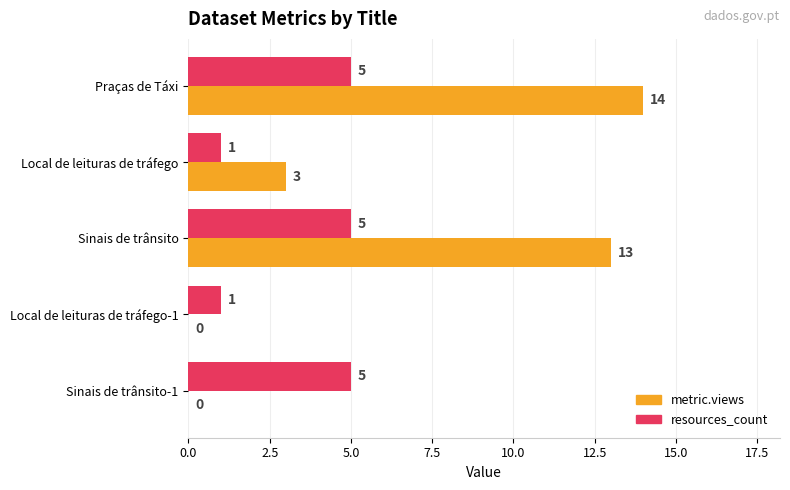

Which series changed the most between Praças de Táxi and Local de leituras de tráfego-1?

metric.views